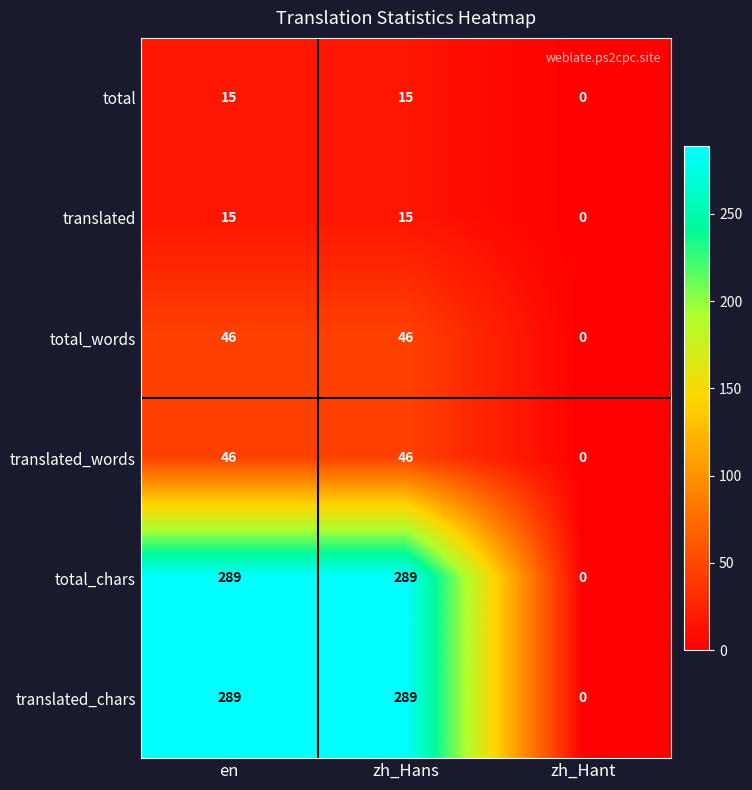

How many data points in translated_words are less than 46?

1